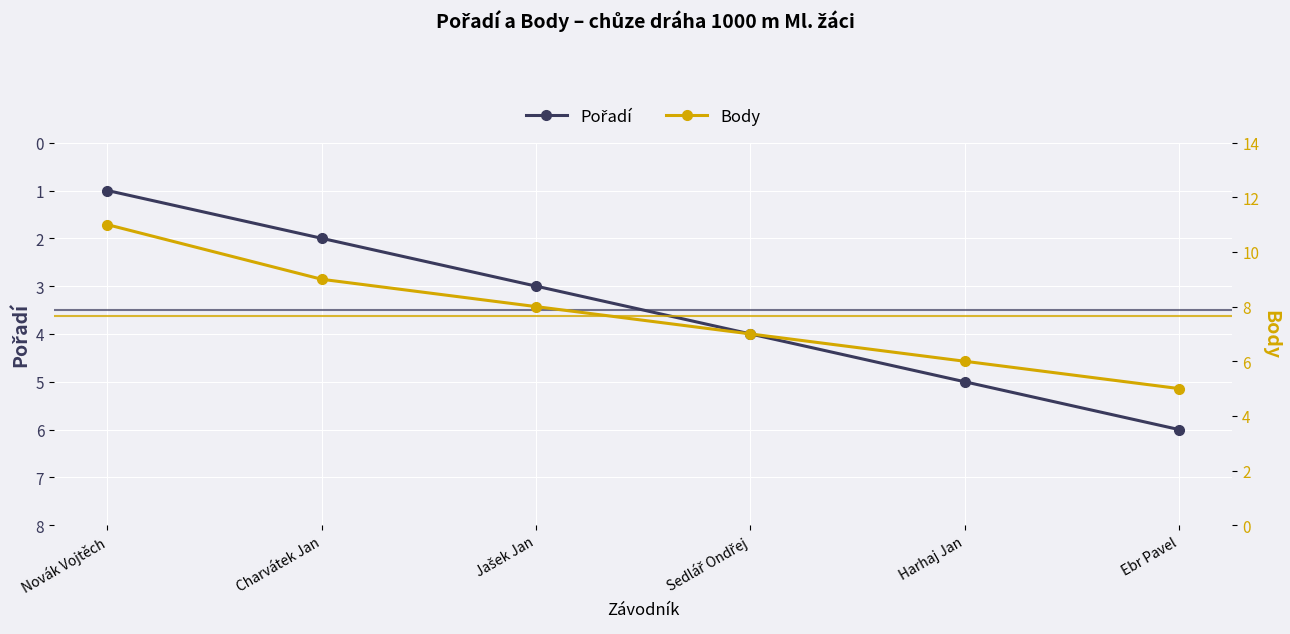

Reading left to right, extract all data points from this chart.

Pořadí: 1	2	3	4	5	6
Body: 11	9	8	7	6	5